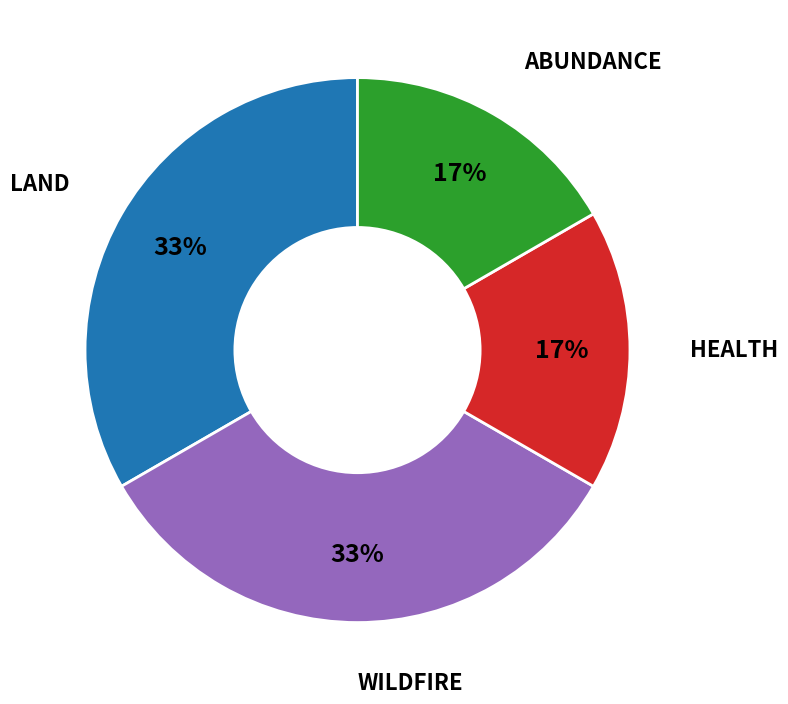

To the nearest percent, what percentage of the pie is WILDFIRE?

33%